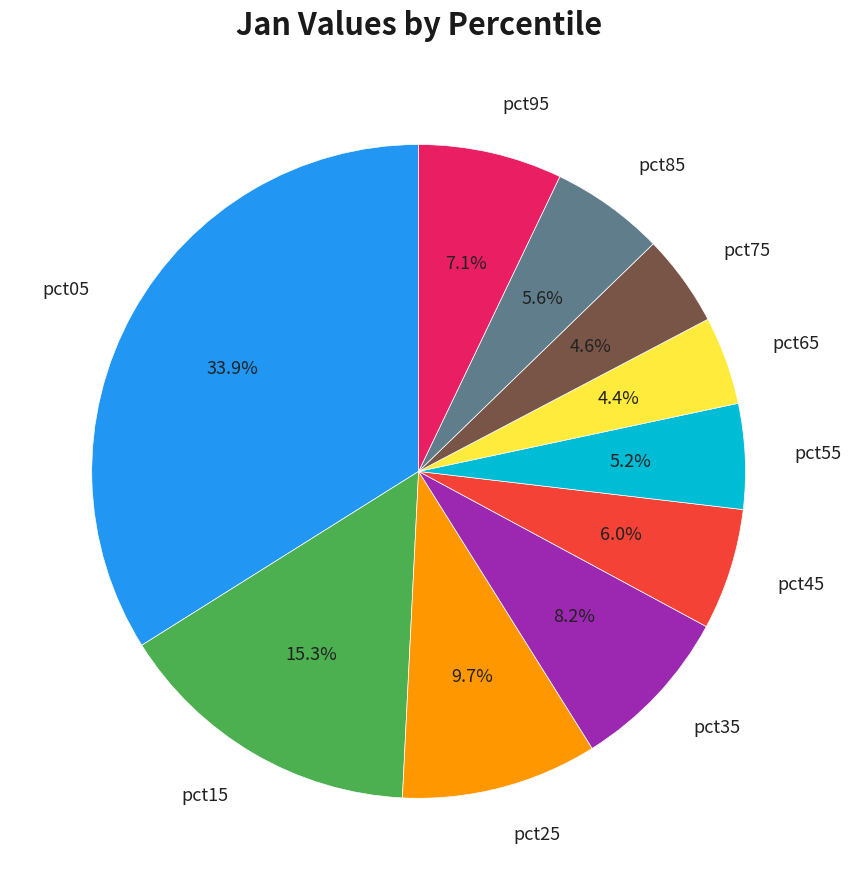

What percentage do pct35 and pct45 together represent?

14.2%